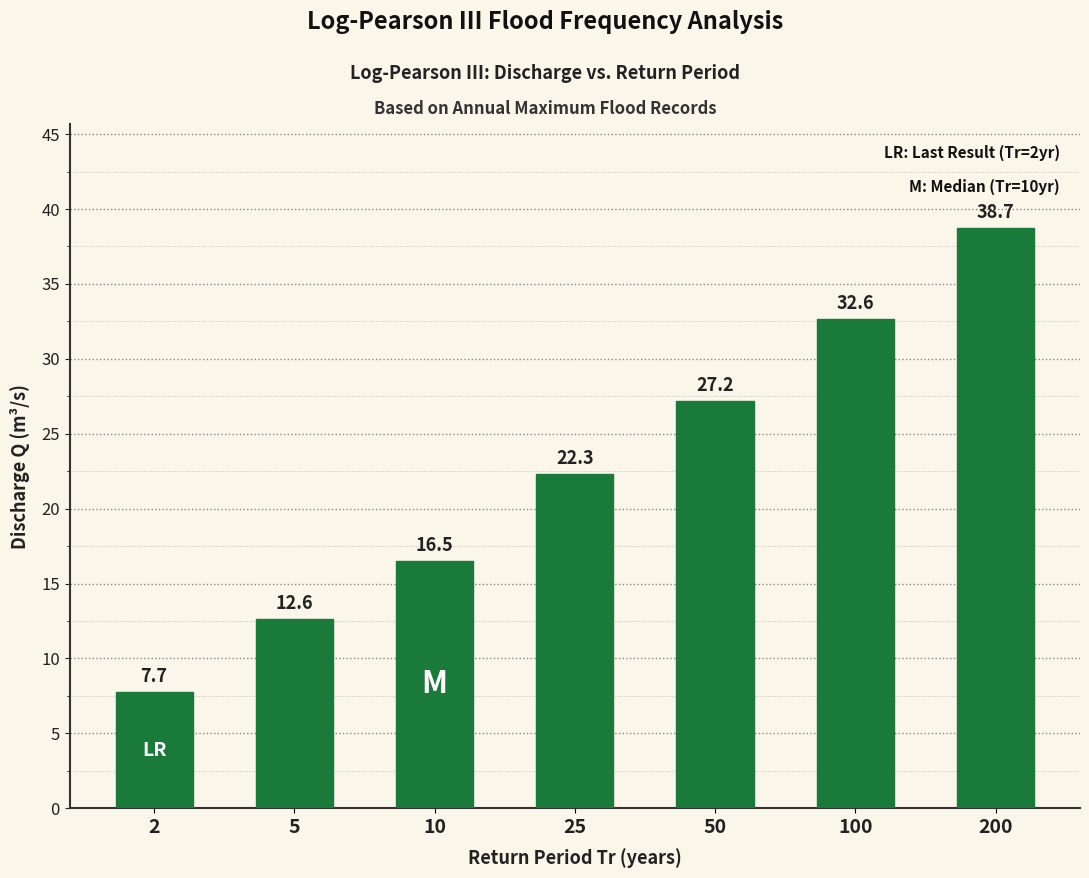

Reading left to right, what are all the values shown in this chart?

7.7	12.6	16.5	22.3	27.2	32.6	38.7